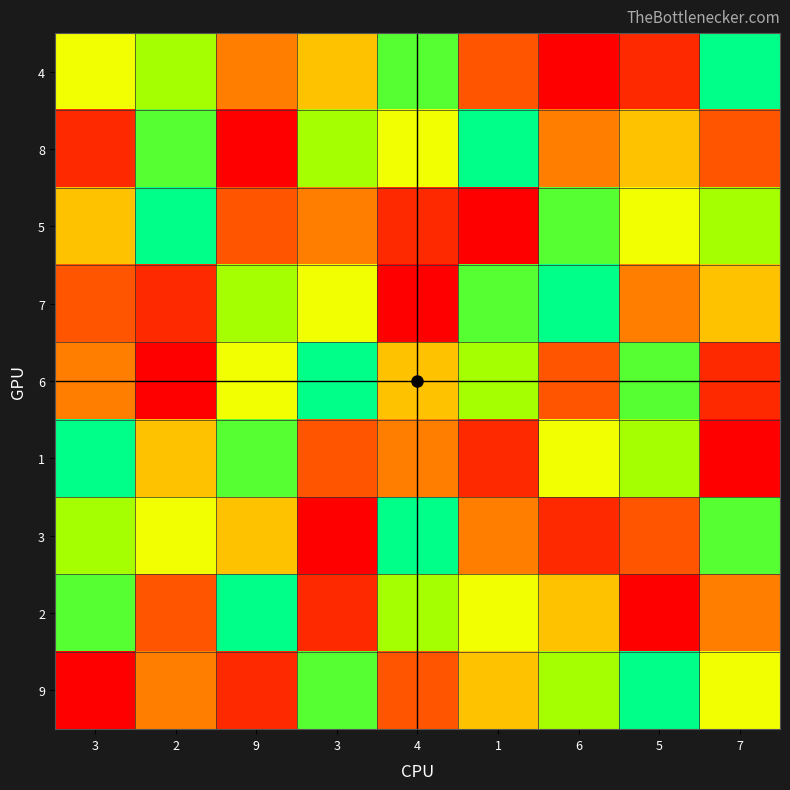

List the series in order of their peak value, lowest first.

4, 8, 5, 7, 6, 1, 3, 2, 9